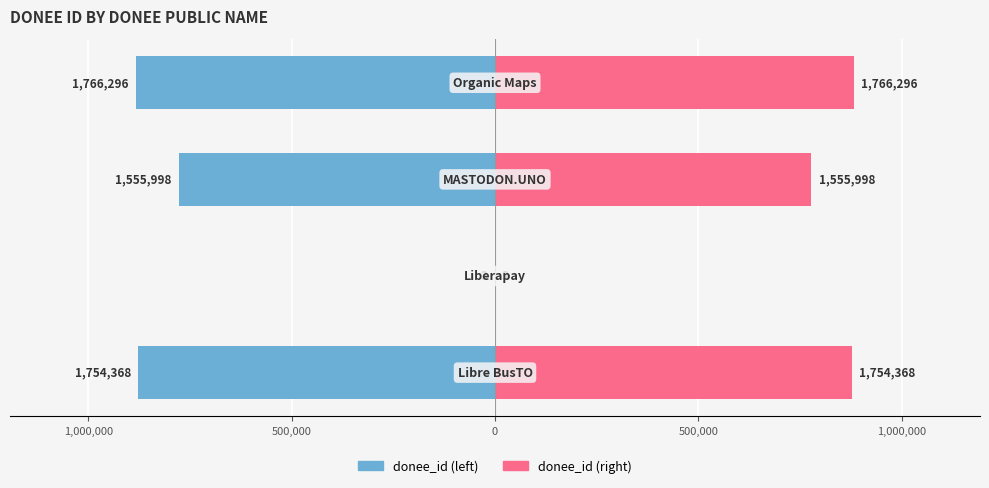

What is the greatest value displayed?

883148.0